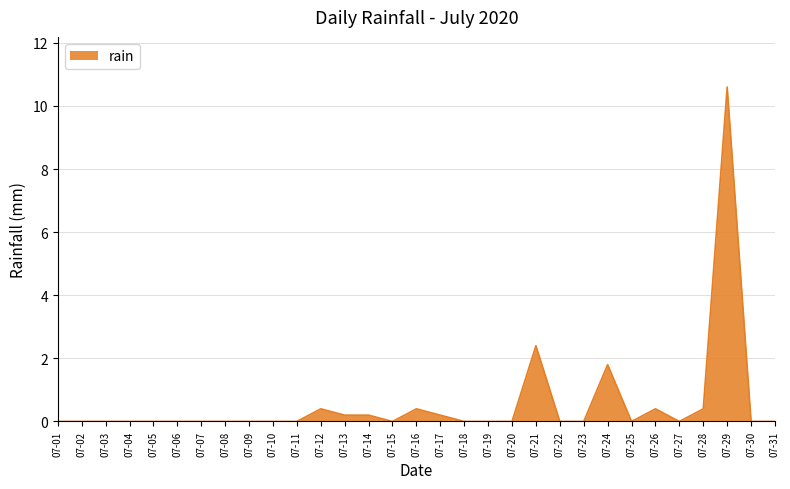

The value at 07-24 is 0.6. True or false?

False